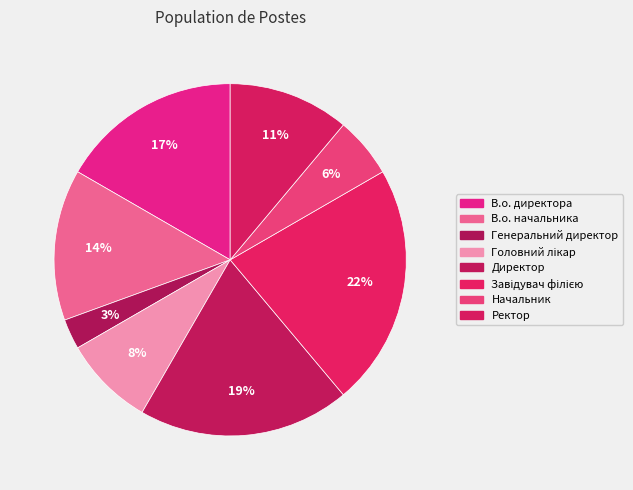

The Ректор slice represents 1% of the pie. True or false?

False